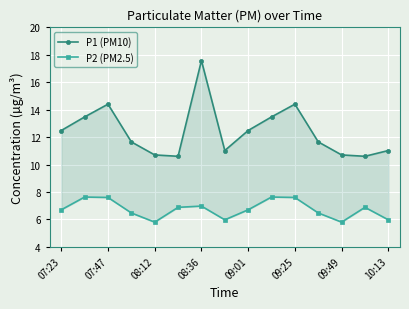

Rank the series by their average value, from highest to lowest.

P1 (PM10), P2 (PM2.5)